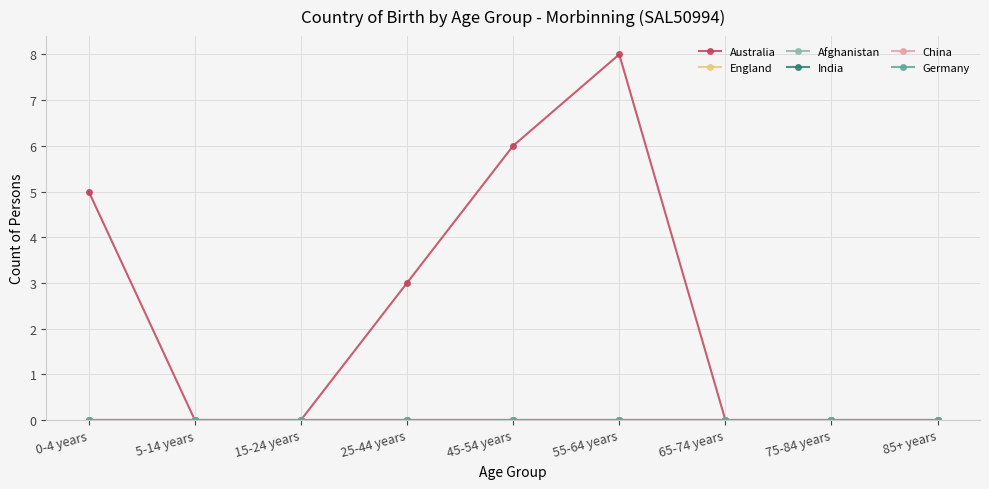

Does the chart display data point markers on the line(s)?

Yes